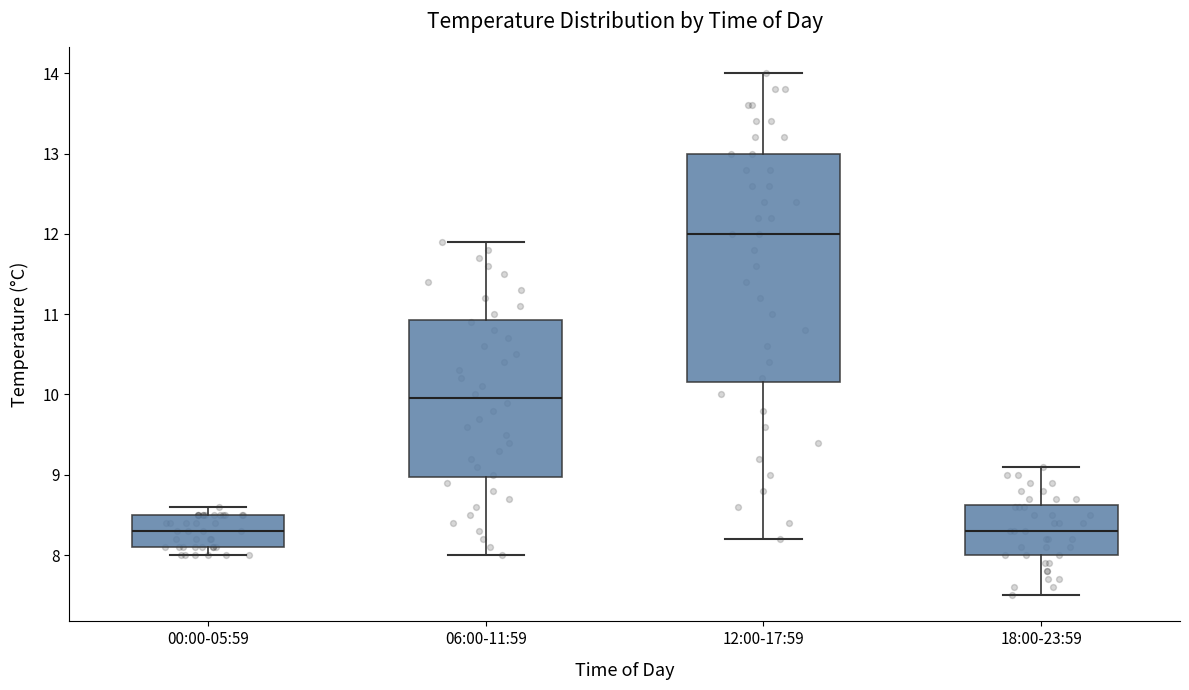

Reading left to right, read every box against the y-axis: the position of its median line, the range the box covers, and the ends of its whiskers. The values are not printed on the chart, so give them approximately, as read against the axis.

00:00-05:59: median 8.3, box 8.1 to 8.5, whiskers 8.0 to 8.6
06:00-11:59: median 10.0, box 9.0 to 10.9, whiskers 8.0 to 11.9
12:00-17:59: median 12.0, box 10.2 to 13.0, whiskers 8.2 to 14.0
18:00-23:59: median 8.3, box 8.0 to 8.6, whiskers 7.5 to 9.1